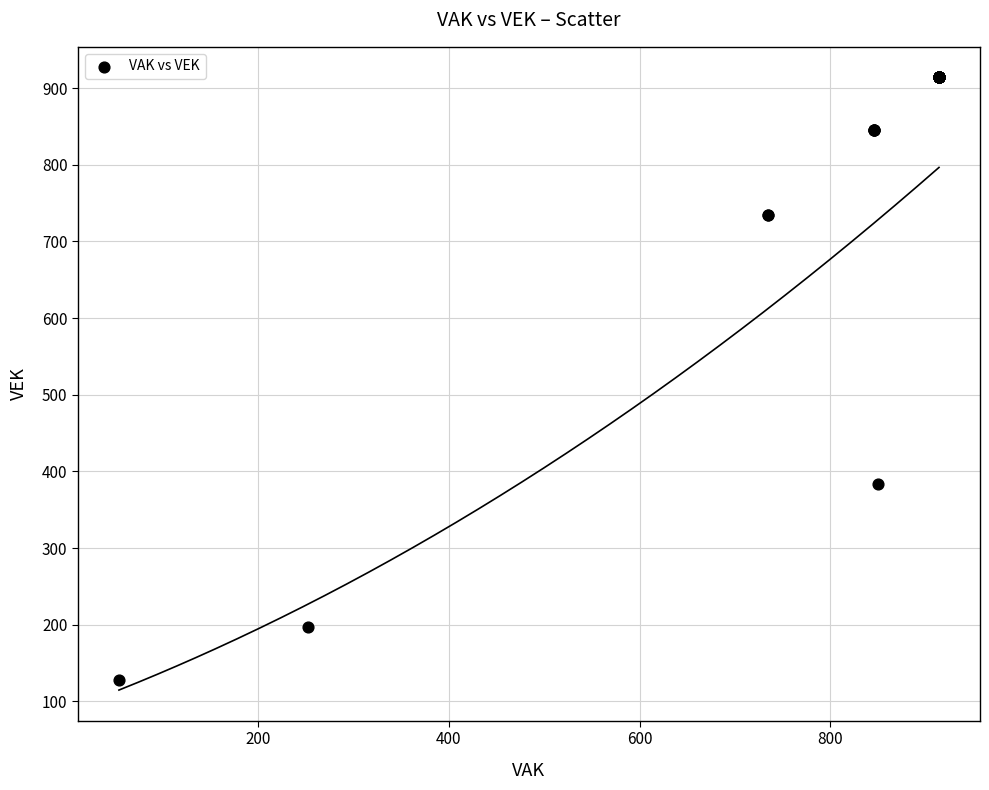

What Y value in the scatter plot is closest to 521?

383